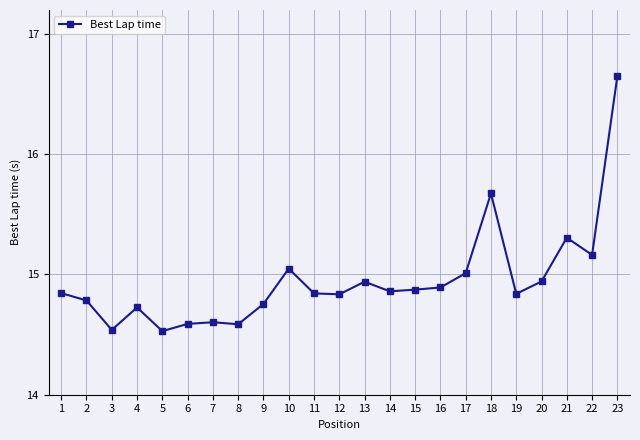

Is this an area chart (filled region under the line)?

No